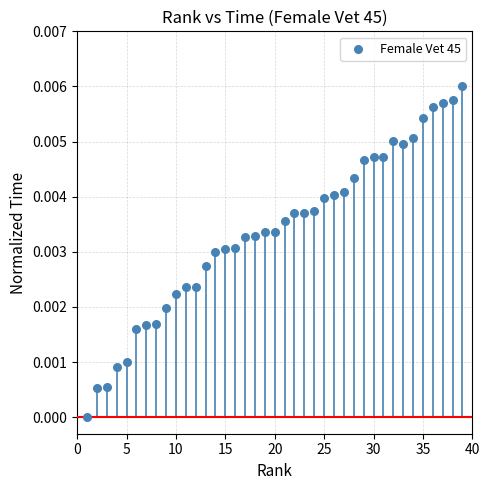

What is the range of X values (max minus min)?

38.0